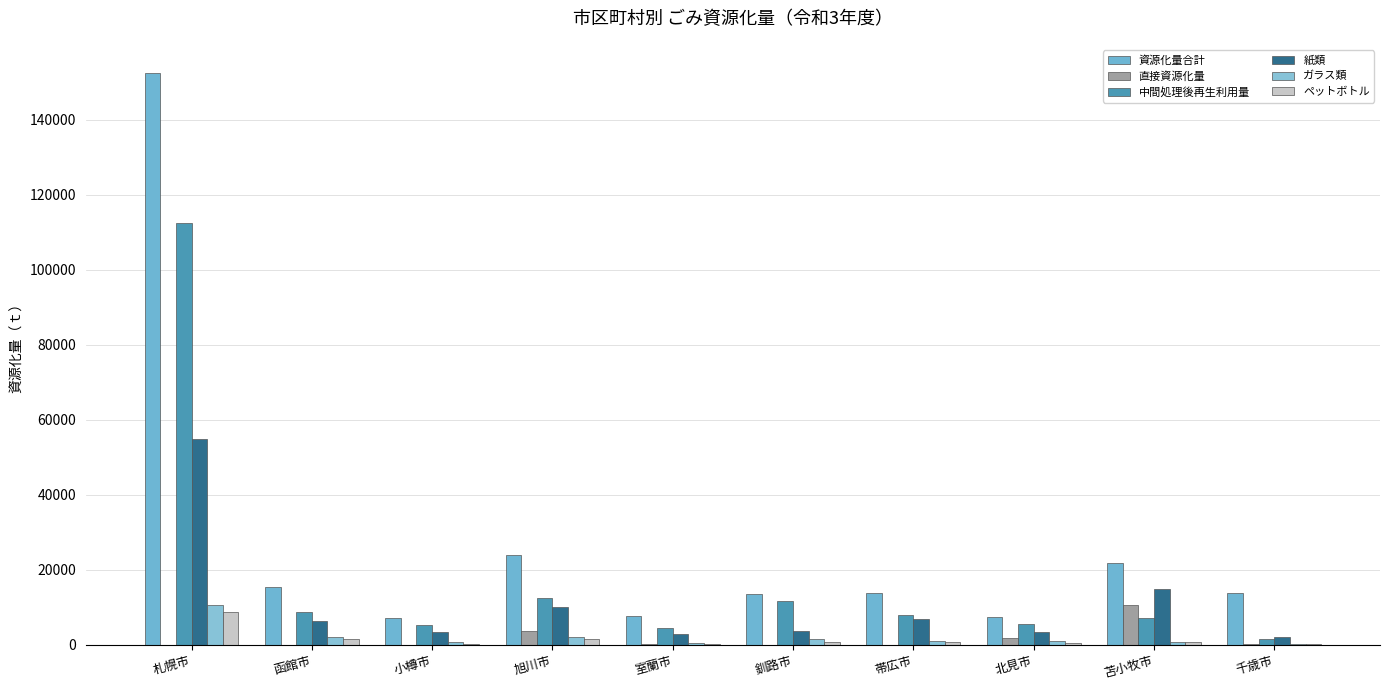

What is the total value across all series at 帯広市?

30396